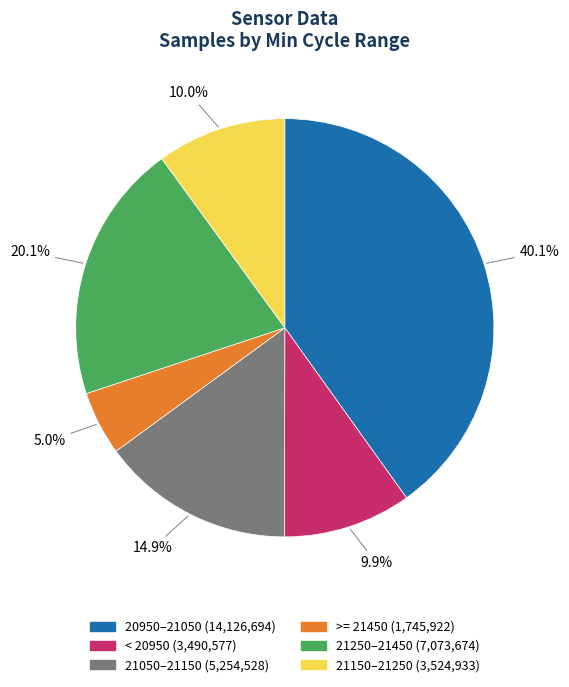

Does any single category account for the majority?

No